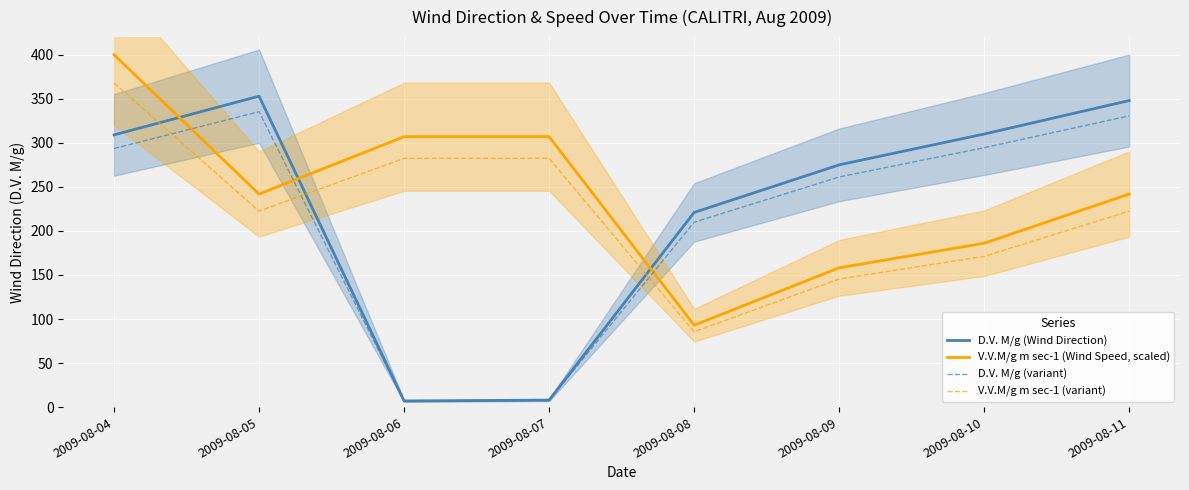

Reading left to right, what are all the values shown in this chart?

D.V. M/g (Wind Direction): 2009-08-04=309.0	2009-08-05=353.0	2009-08-06=7.0	2009-08-07=8.0	2009-08-08=221.0	2009-08-09=275.0	2009-08-10=310.0	2009-08-11=348.0
V.V.M/g m sec-1 (Wind Speed, scaled): 2009-08-04=400.0	2009-08-05=241.9	2009-08-06=307.0	2009-08-07=307.0	2009-08-08=93.0	2009-08-09=158.1	2009-08-10=186.0	2009-08-11=241.9
D.V. M/g (variant): 2009-08-04=293.6	2009-08-05=335.3	2009-08-06=6.6	2009-08-07=7.6	2009-08-08=209.9	2009-08-09=261.2	2009-08-10=294.5	2009-08-11=330.6
V.V.M/g m sec-1 (variant): 2009-08-04=368.0	2009-08-05=222.5	2009-08-06=282.4	2009-08-07=282.4	2009-08-08=85.6	2009-08-09=145.5	2009-08-10=171.2	2009-08-11=222.5